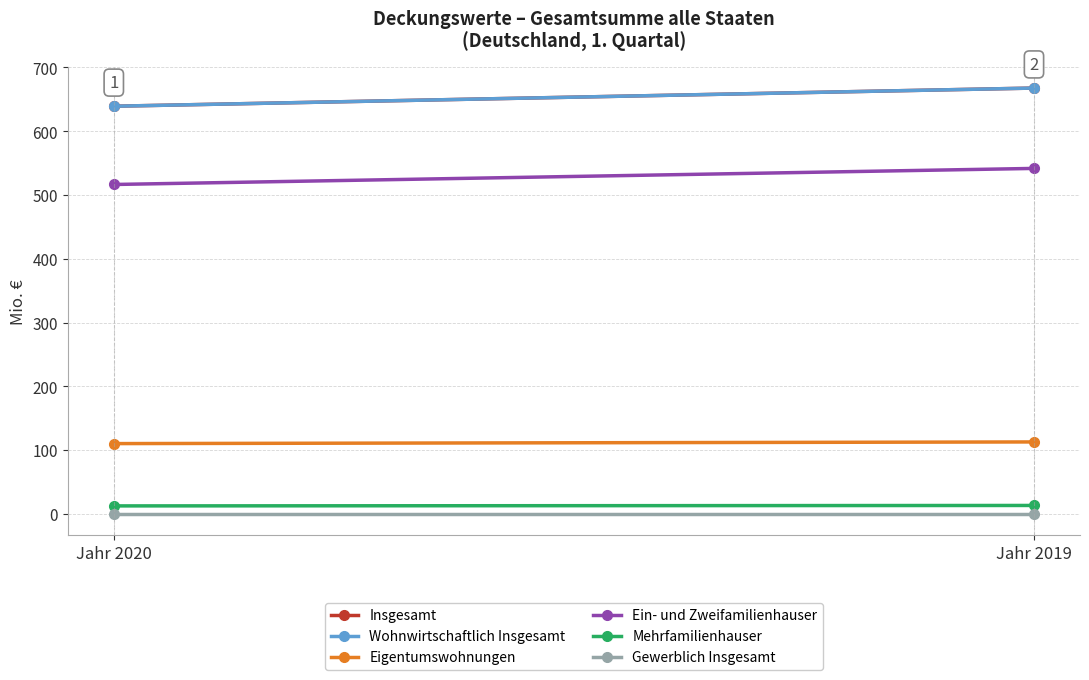

Is this an area chart (filled region under the line)?

No